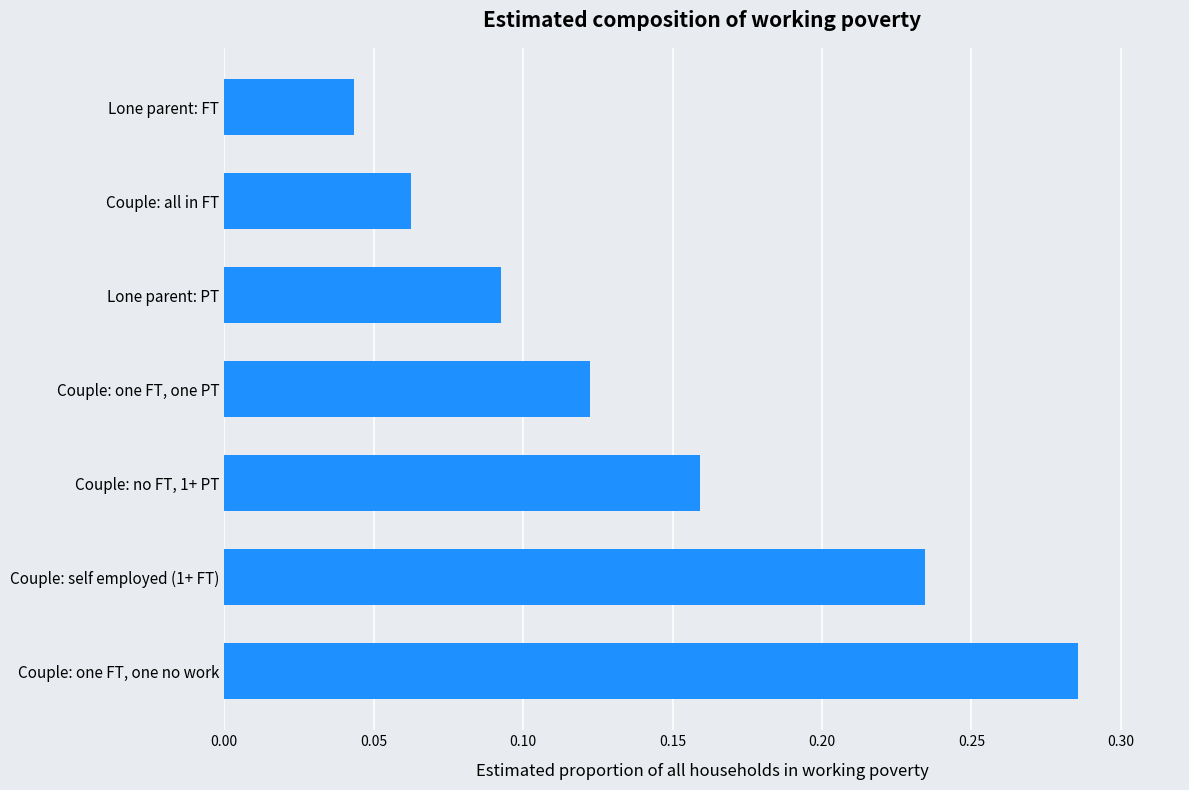

Are the bars horizontal?

Yes